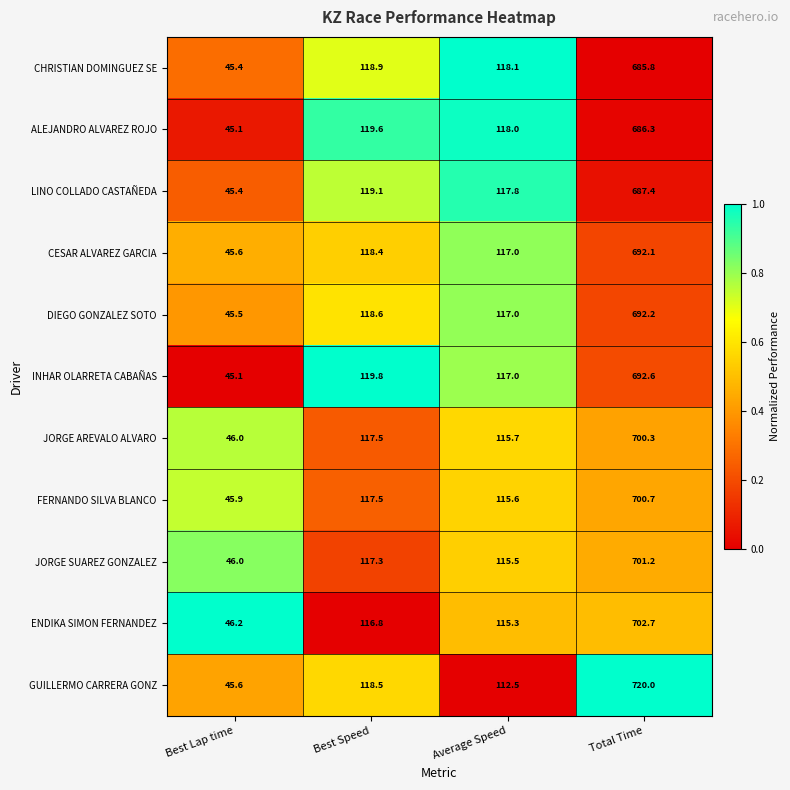

At which label is JORGE AREVALO ALVARO closest to 373?

Best Speed